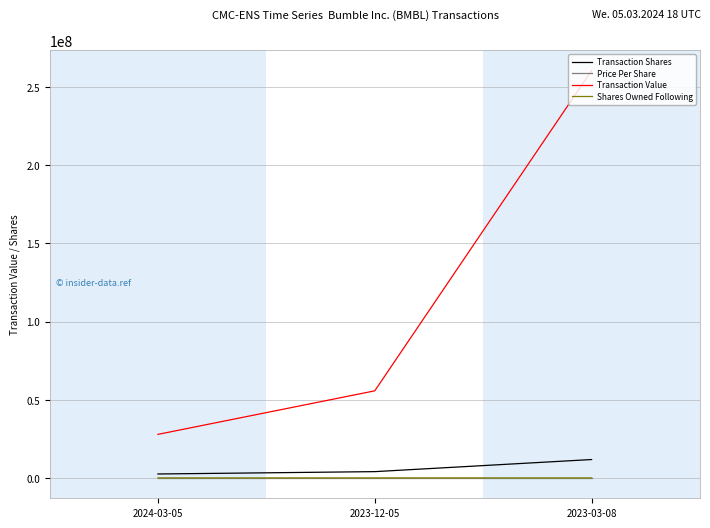

Which series changed the most between 2023-12-05 and 2023-03-08?

Transaction Value